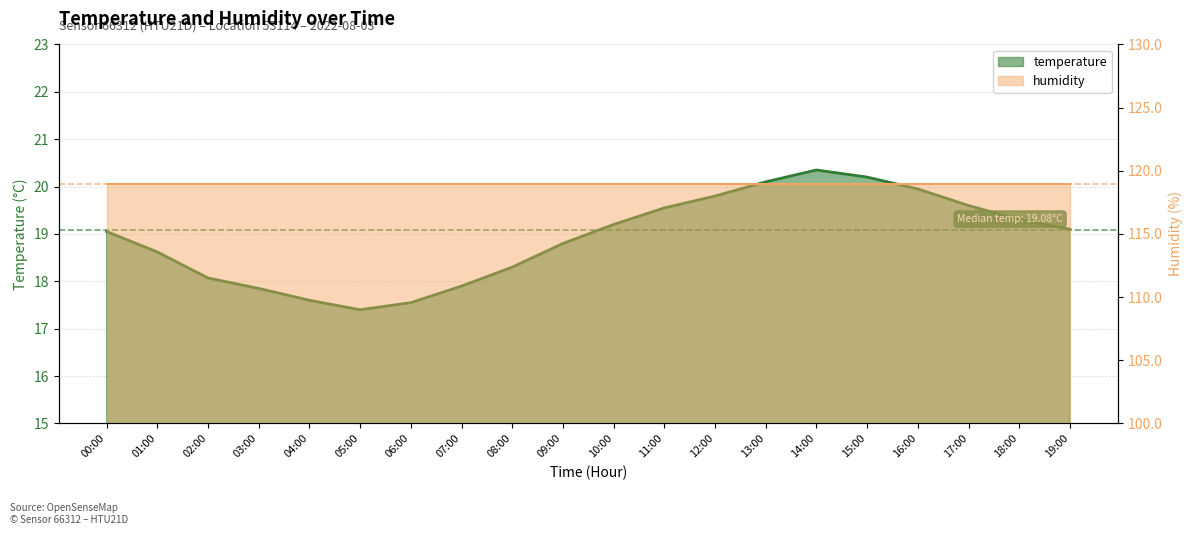

The chart shows a value of 28.0 at 07:00. True or false?

False